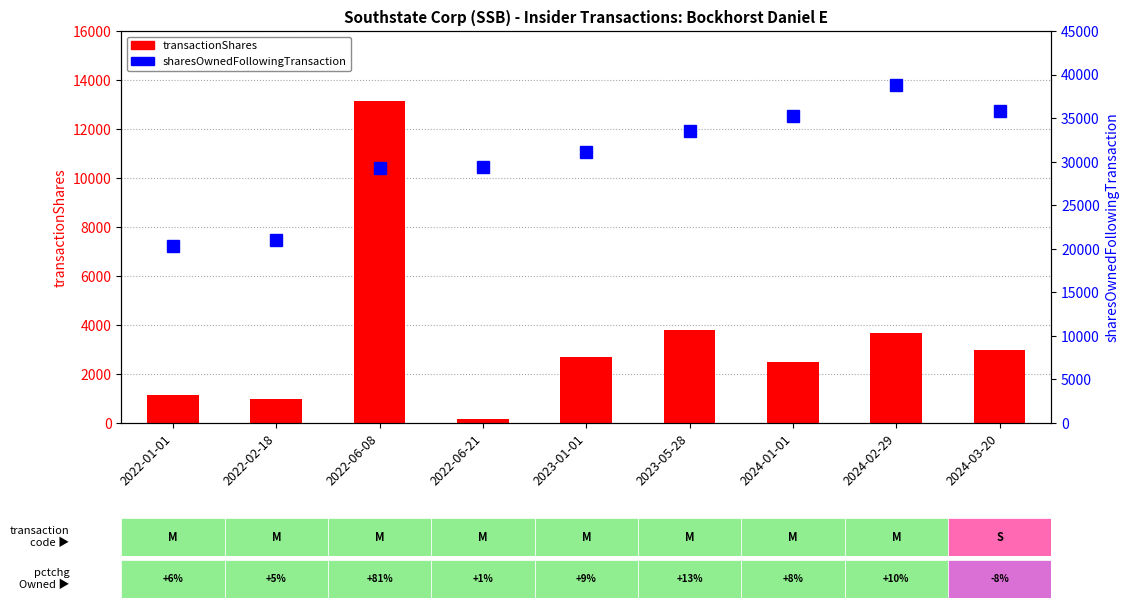

List the series in order of their overall mean, lowest first.

transactionShares, sharesOwnedFollowingTransaction